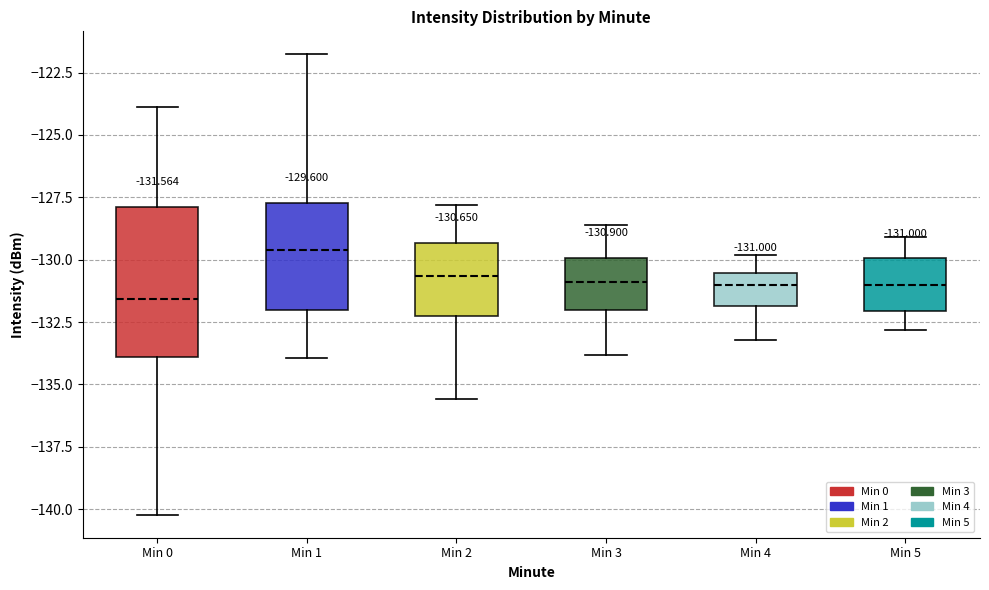

Which box has the highest median line?

Min 1